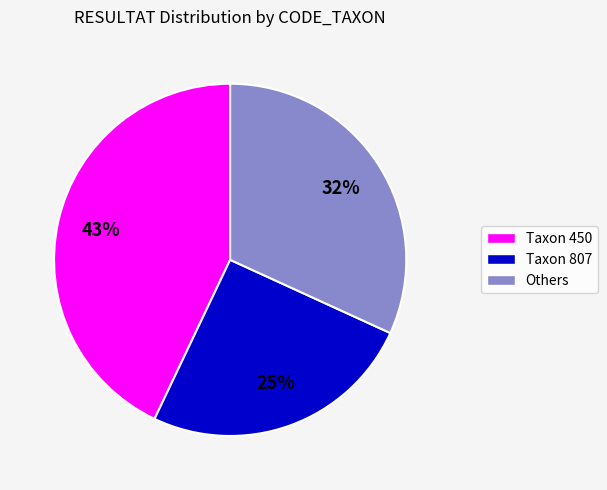

Is there a majority slice in this chart?

No